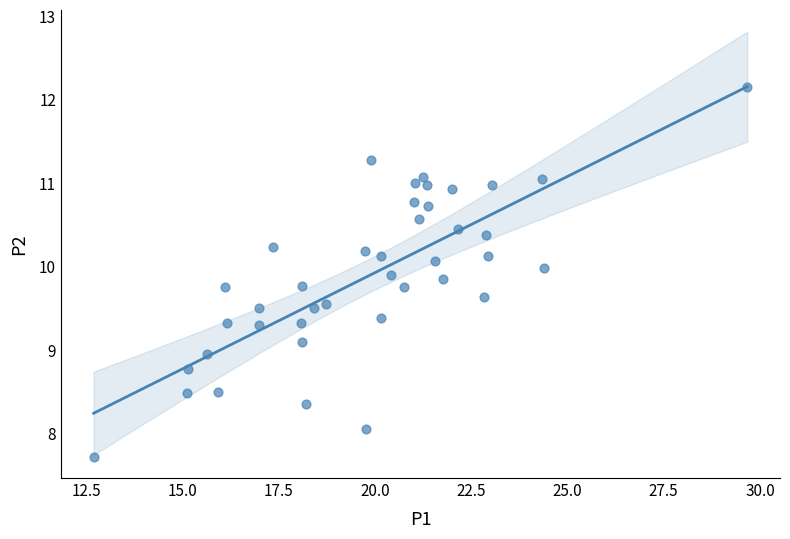

What is the range of Y values (max minus min)?

4.4